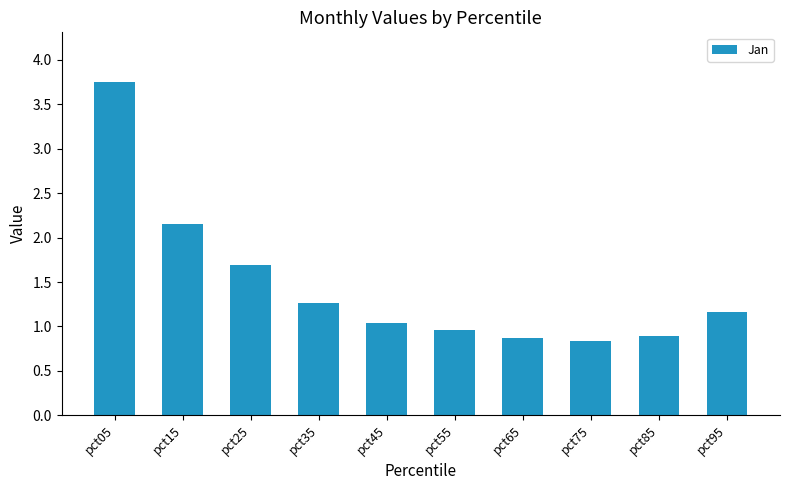

What is the value of the 7th bar from the left?

0.9